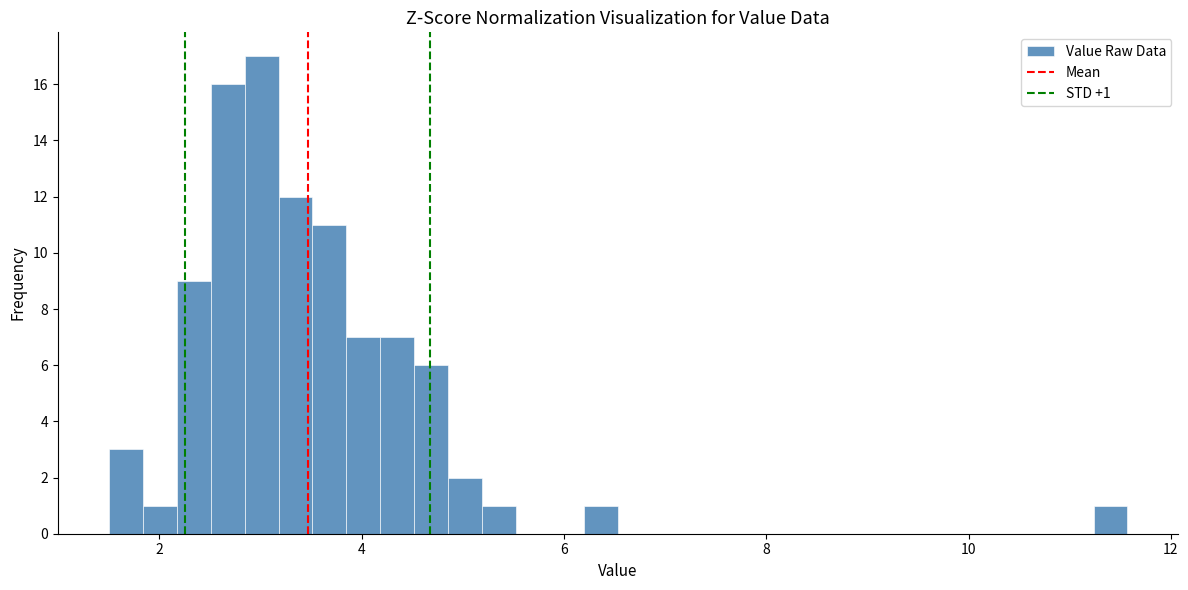

Around what value on the x-axis is the tallest bar? Give the approximate position of its centre, as read against the axis.

3.0